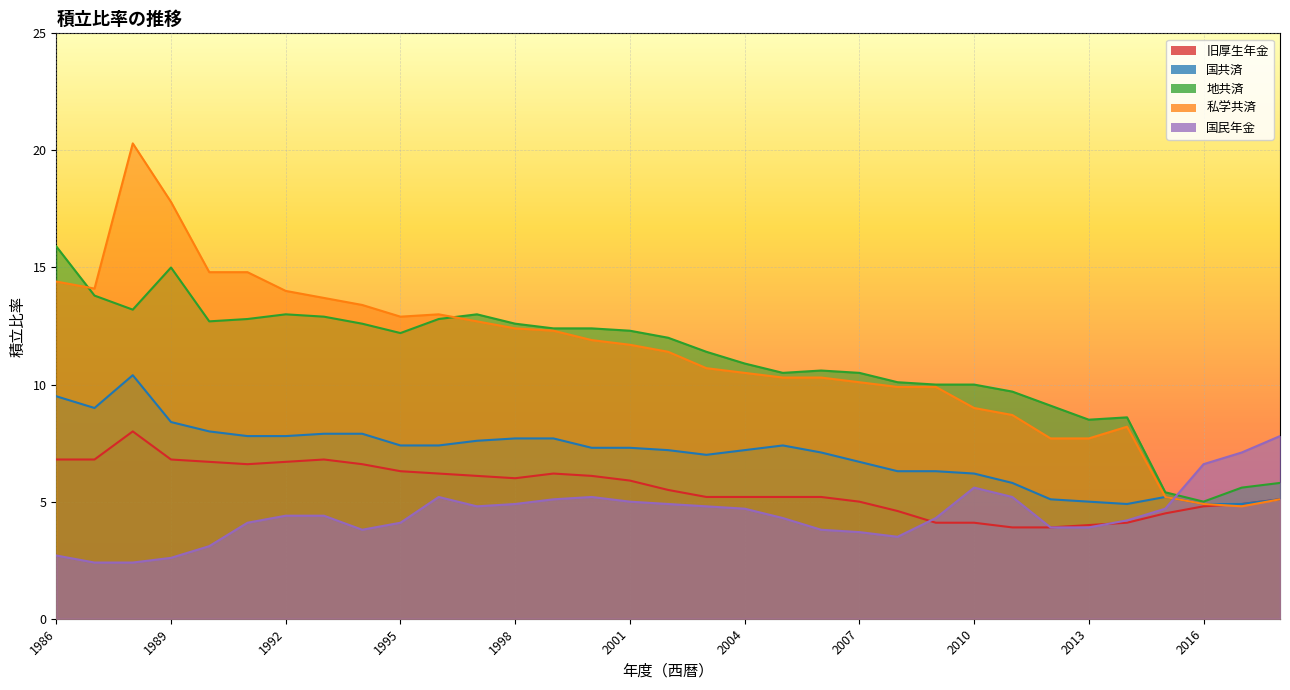

What is the value of the 地共済 point at the 22nd from the left?

10.5